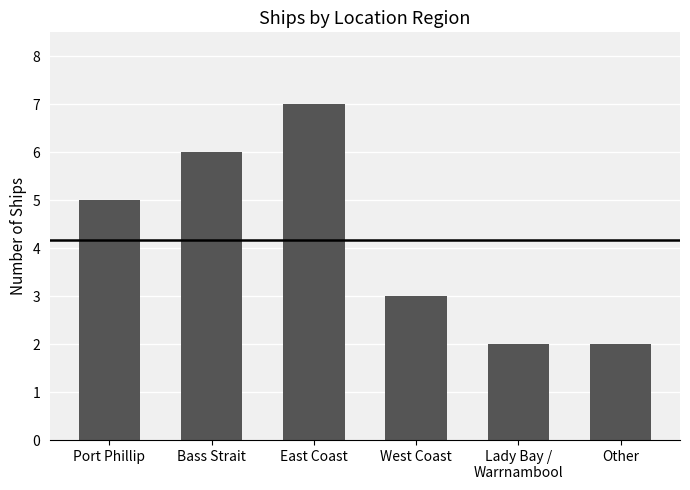

True or false: the data shows 2 at Port Phillip.

False